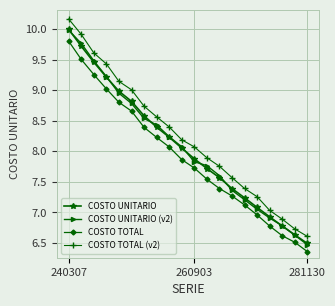

What is the highest value of the COSTO UNITARIO series?

10.0